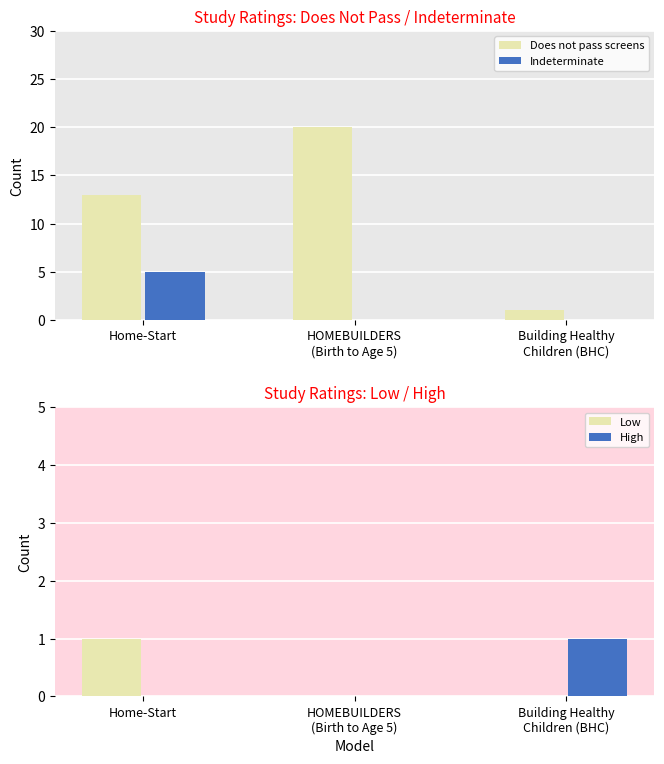

True or false: Indeterminate has a value of 0 at Building Healthy
Children (BHC).

True